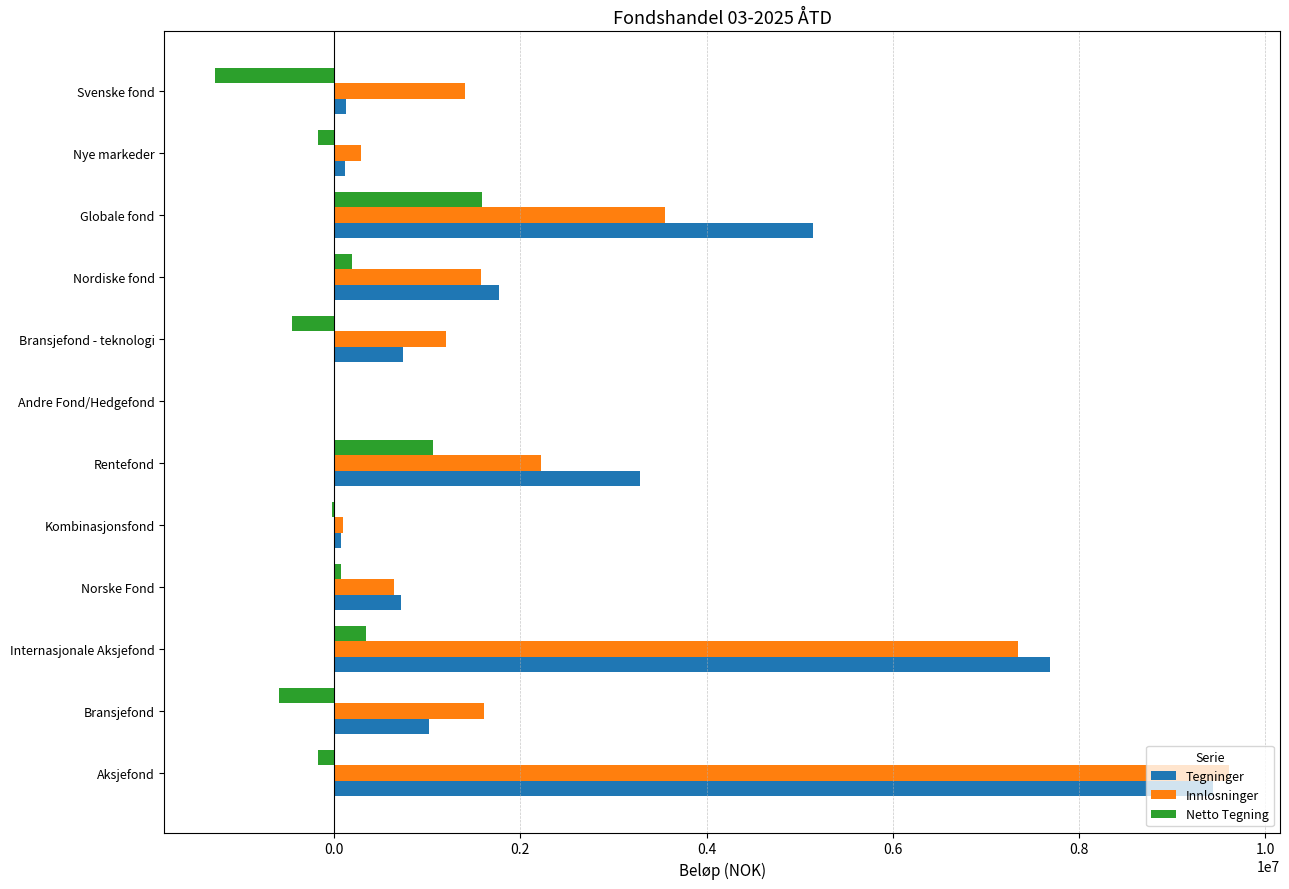

How many categories are shown in the chart?

12